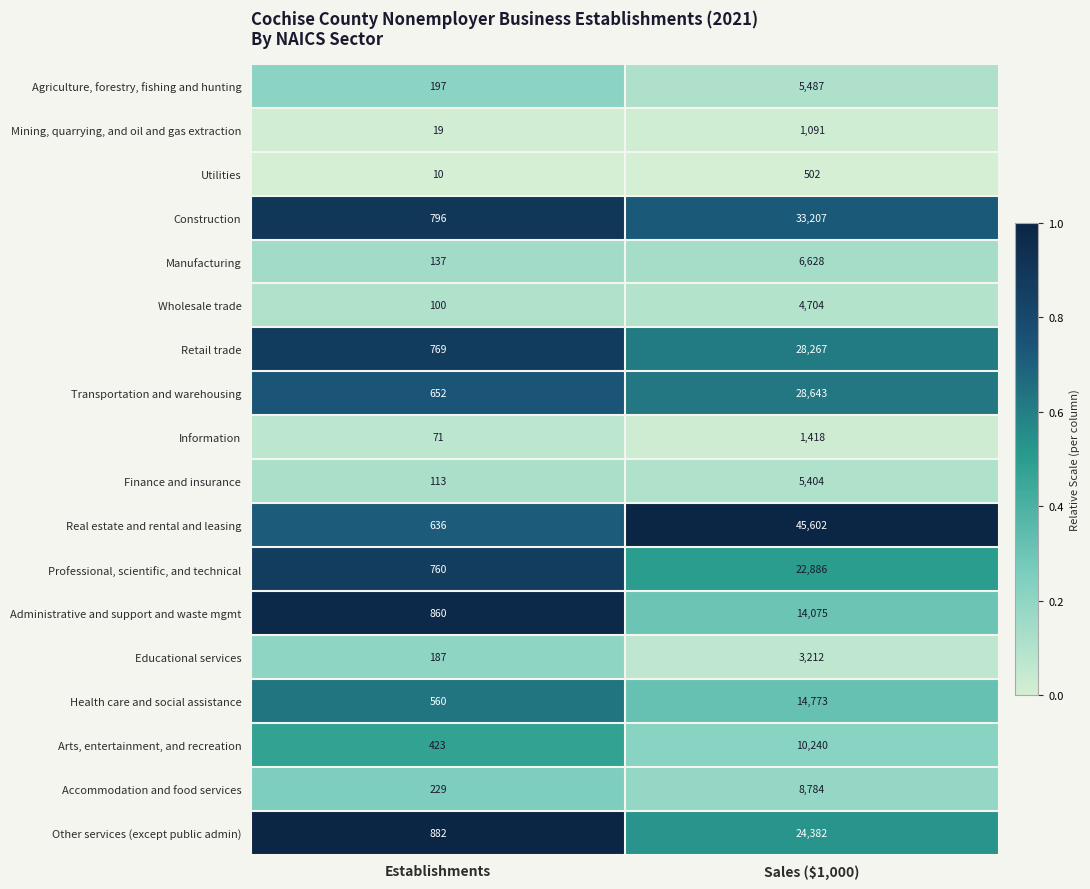

Rank the series by their maximum value, from lowest to highest.

Utilities, Mining, quarrying, and oil and gas extraction, Information, Educational services, Wholesale trade, Finance and insurance, Agriculture, forestry, fishing and hunting, Manufacturing, Accommodation and food services, Arts, entertainment, and recreation, Administrative and support and waste mgmt, Health care and social assistance, Professional, scientific, and technical, Other services (except public admin), Retail trade, Transportation and warehousing, Construction, Real estate and rental and leasing